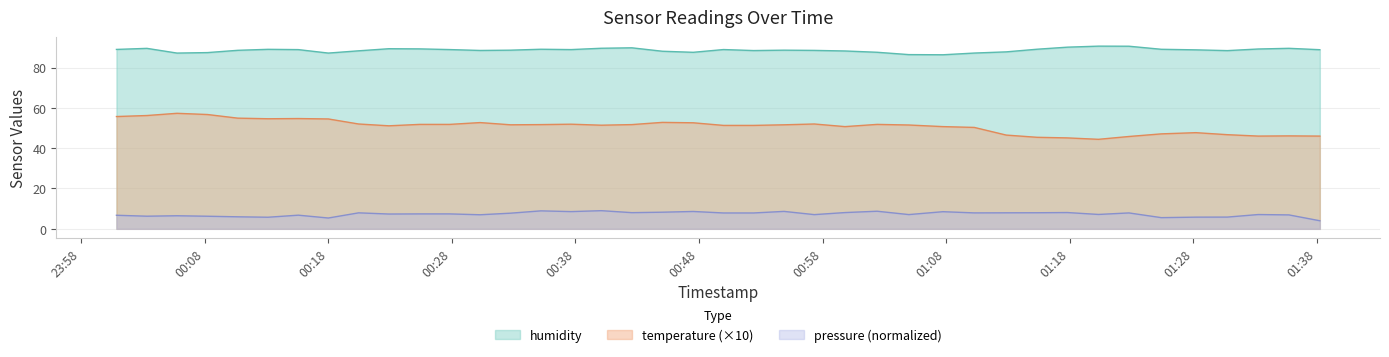

True or false: temperature has a value of 26.8 at 2023-05-02T00:27:49.

False